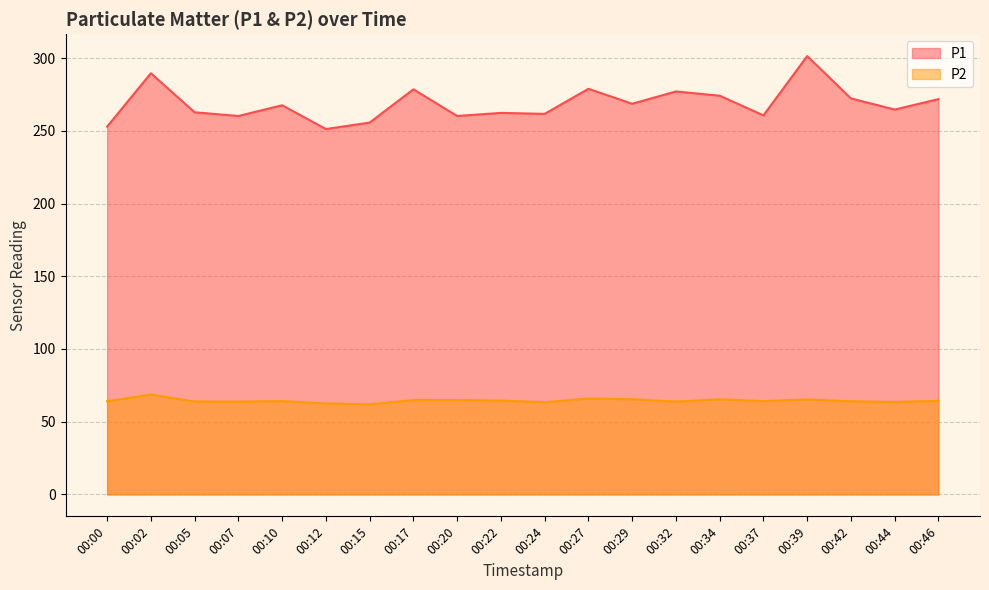

Between 00:17 and 00:34, which series saw the biggest shift?

P1